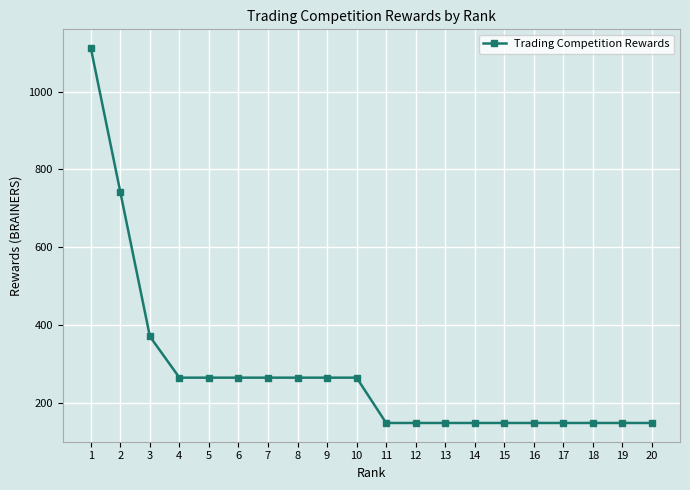

Which has a higher value, 11 or 7?

7